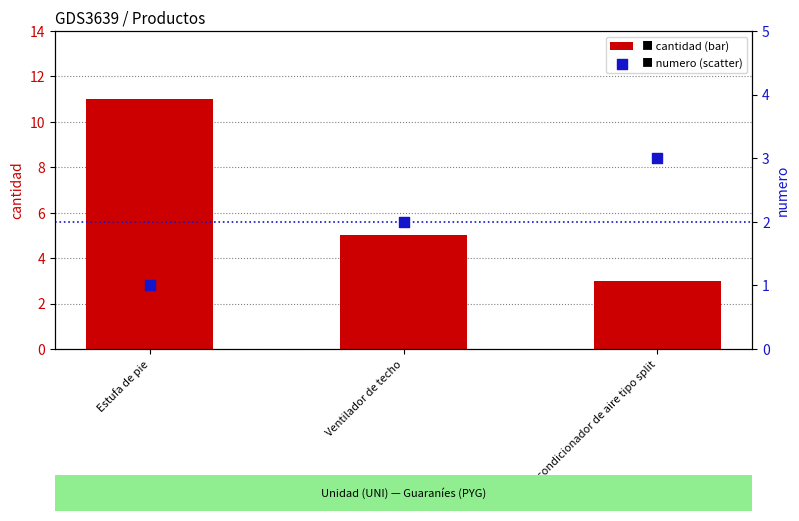

Which series reaches the minimum Y coordinate?

numero